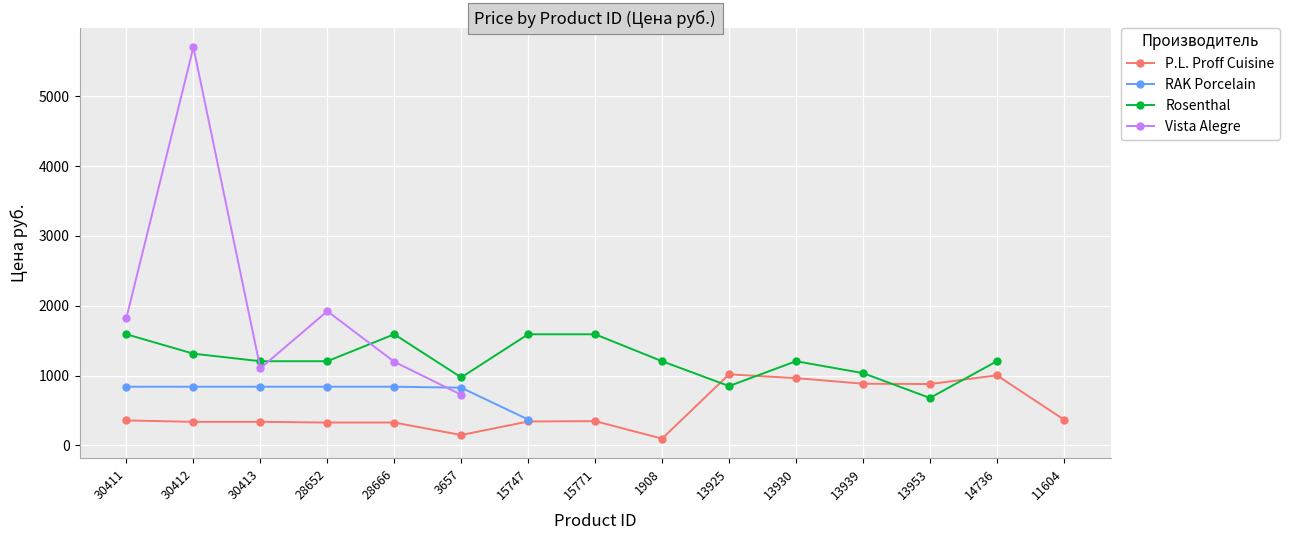

What is the difference between the highest and lowest values at 30413?

868